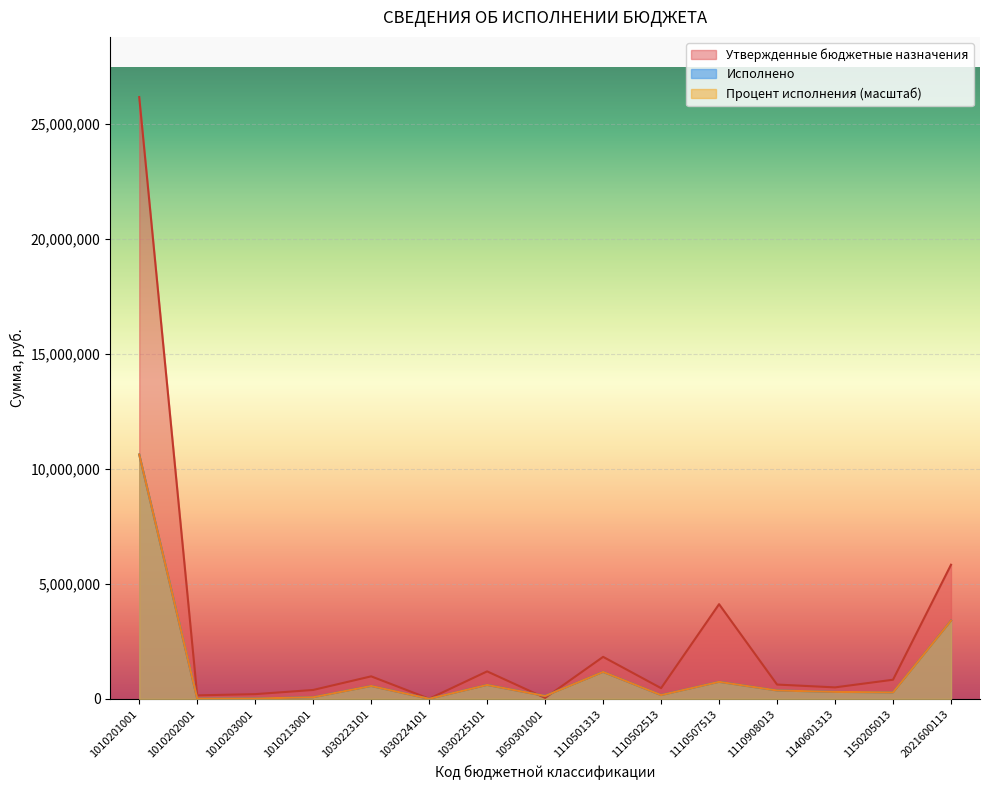

How many intersections are there between Утвержденные бюджетные назначения and Исполнено?

2